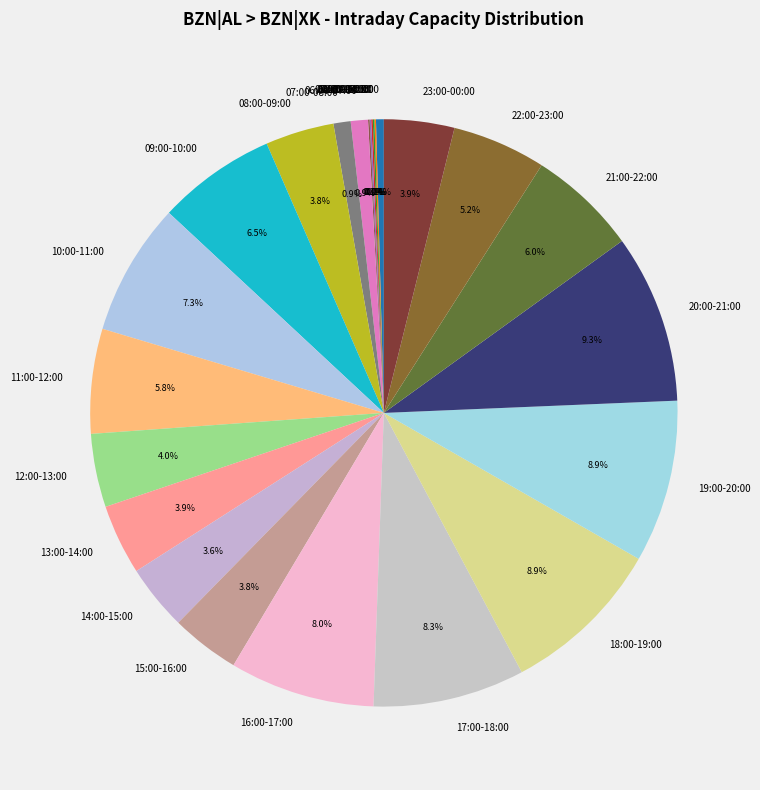

Is there a majority slice in this chart?

No